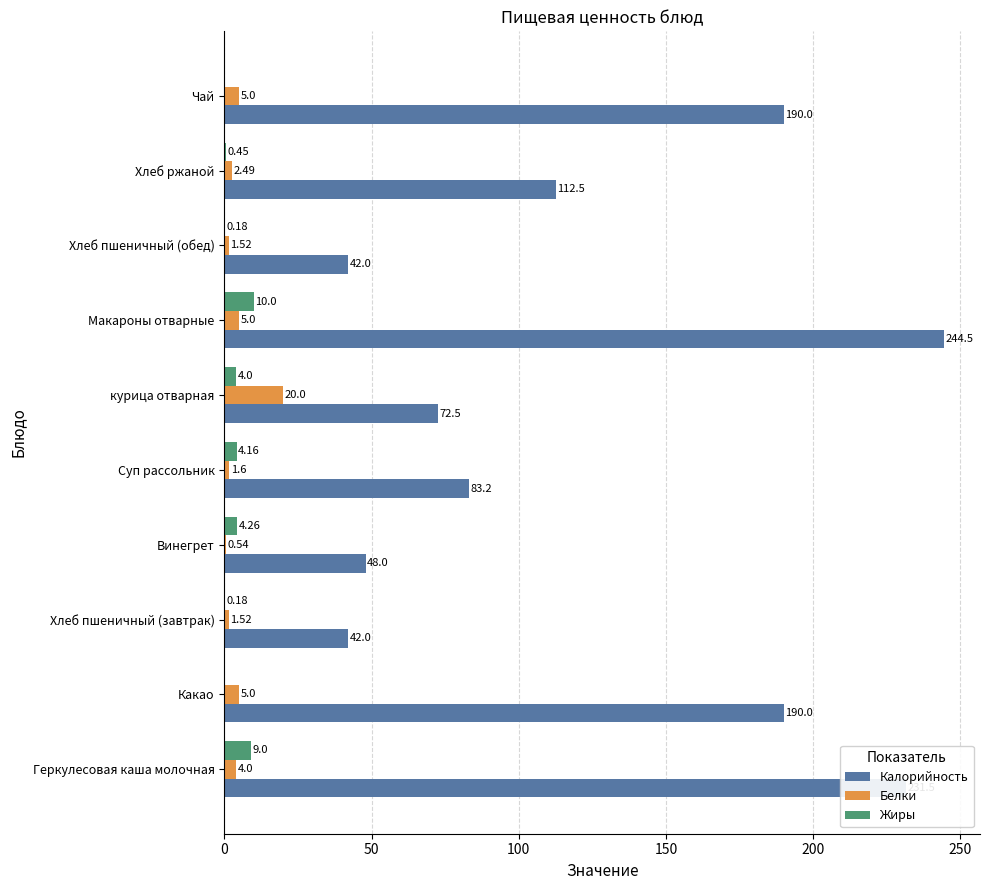

What is the sum of the Калорийность values at курица отварная and Чай?

262.5